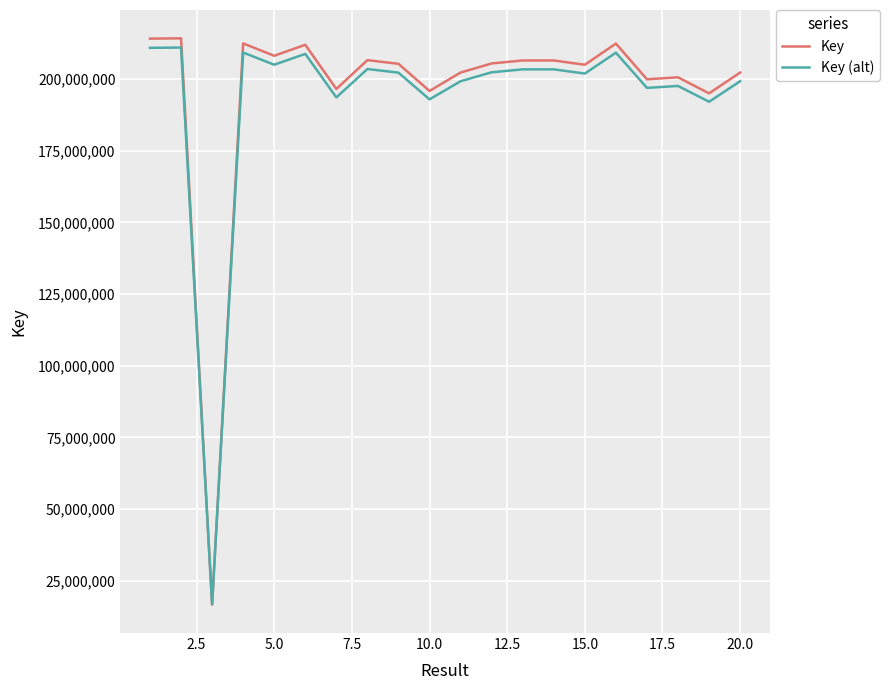

What is the highest value of the Key series?

214224416.0